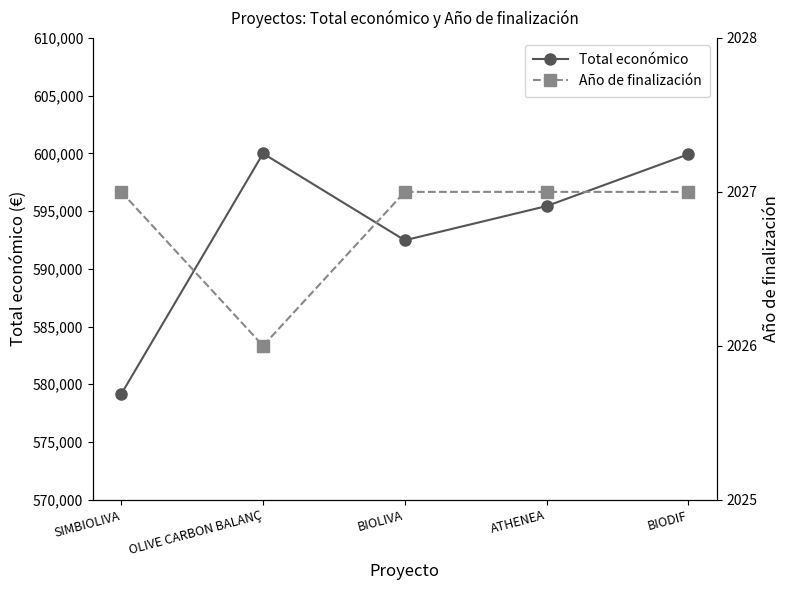

At which category does Año de finalización reach its first local valley?

OLIVE CARBON BALANÇ